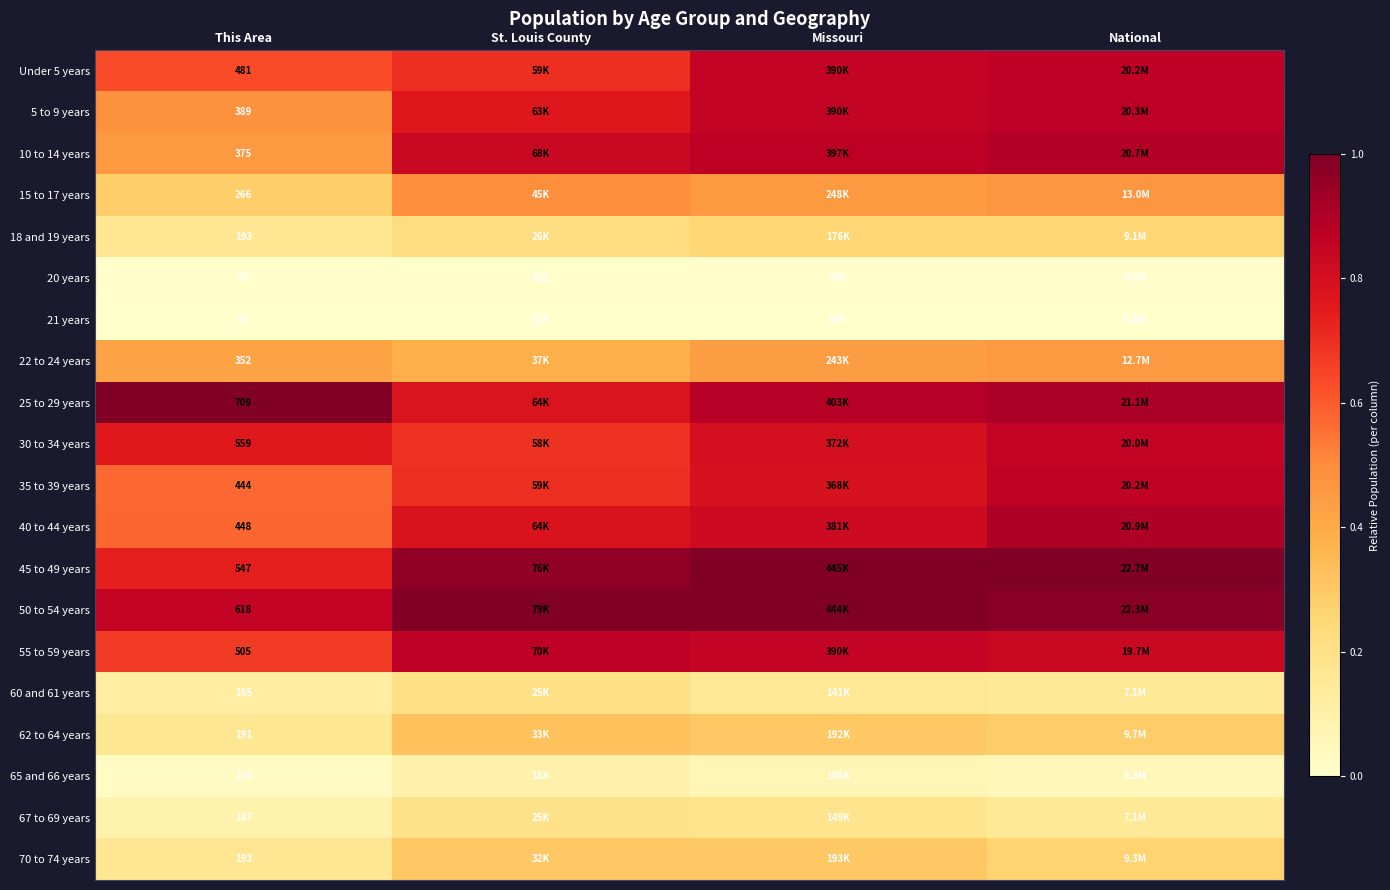

Between St. Louis County and Missouri, which is larger?

Missouri